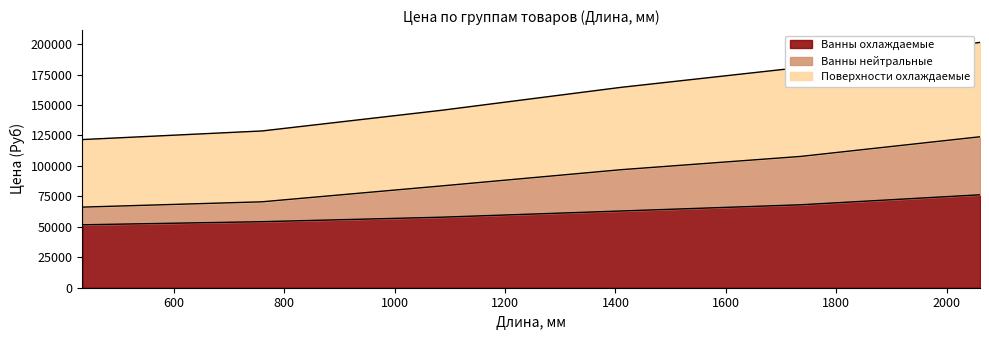

At how many categories does at least one series exceed 160639?

3